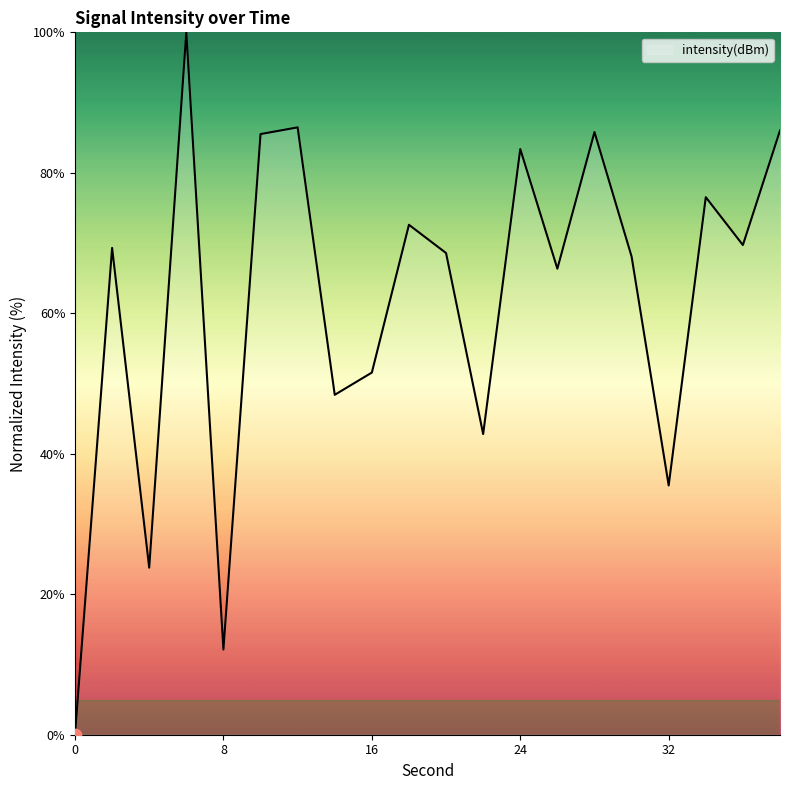

What is the maximum value shown in the chart?

100.0